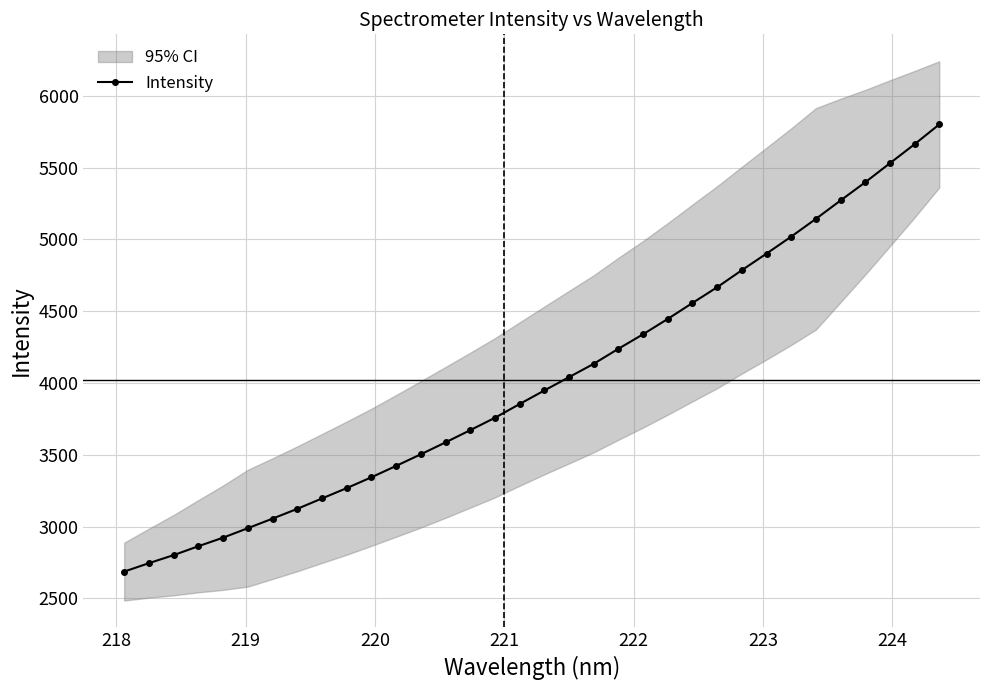

How many lines are shown in the chart?

1